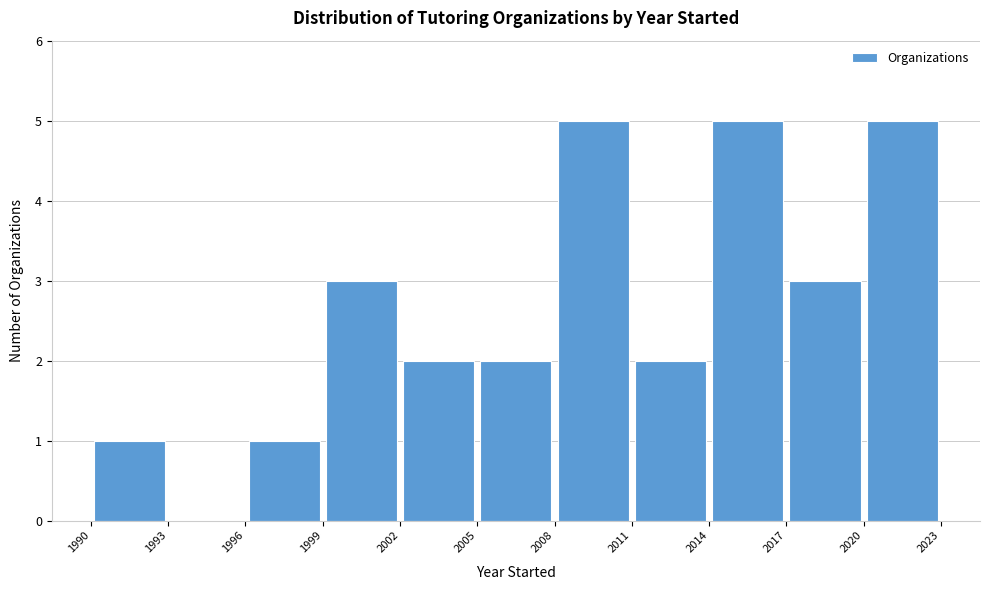

Reading left to right, list every bar in this chart as the range it spans on the x-axis followed by its height. The values are not printed on the chart, so give them approximately, as read against the axis.

1990 to 1993: 1
1993 to 1996: 0
1996 to 1999: 1
1999 to 2002: 3
2002 to 2005: 2
2005 to 2008: 2
2008 to 2011: 5
2011 to 2014: 2
2014 to 2017: 5
2017 to 2020: 3
2020 to 2023: 5